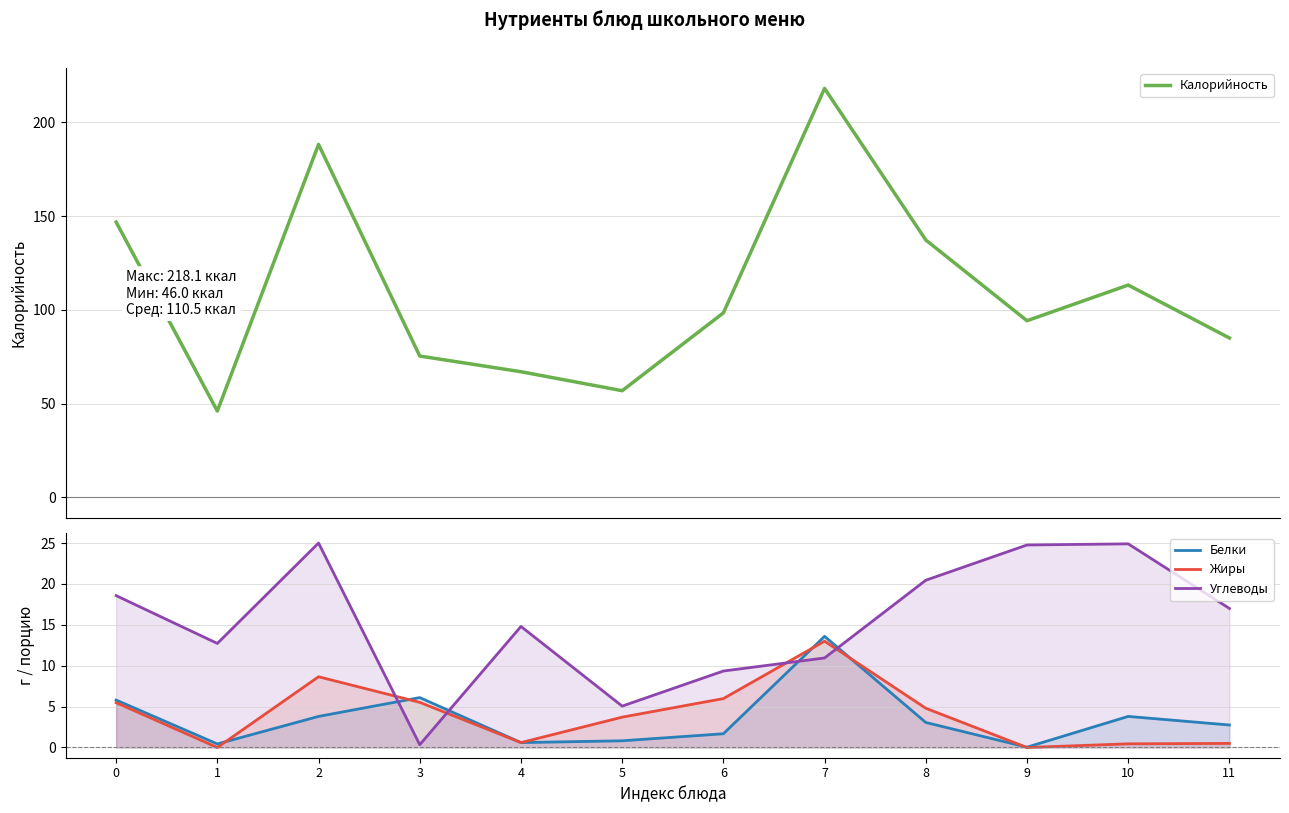

Which series has the widest spread of values?

Калорийность